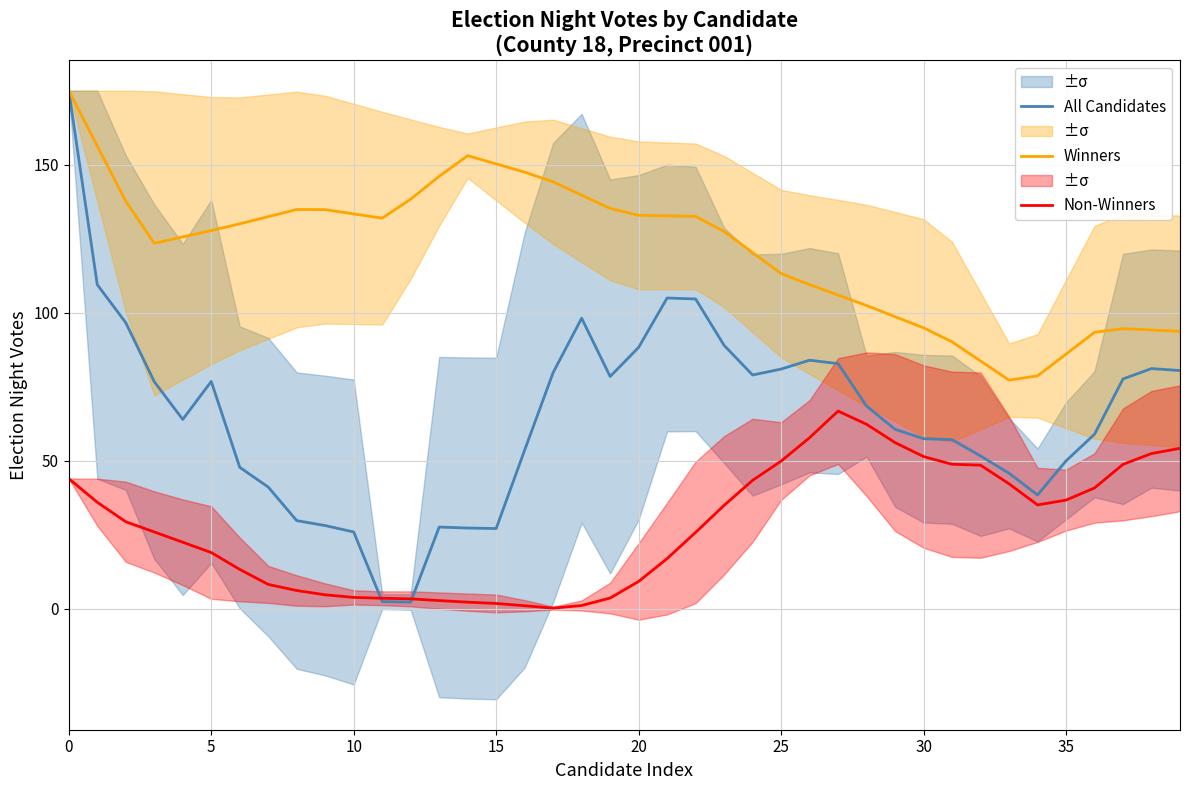

At which label is All Candidates closest to 88?

20